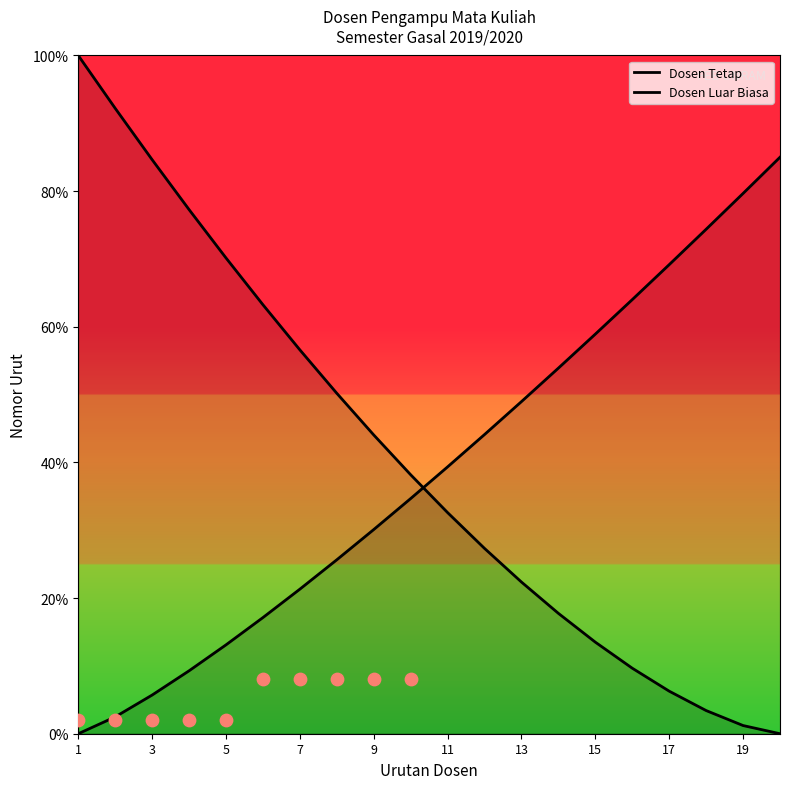

Which series has the largest total across all categories?

Dosen Tetap